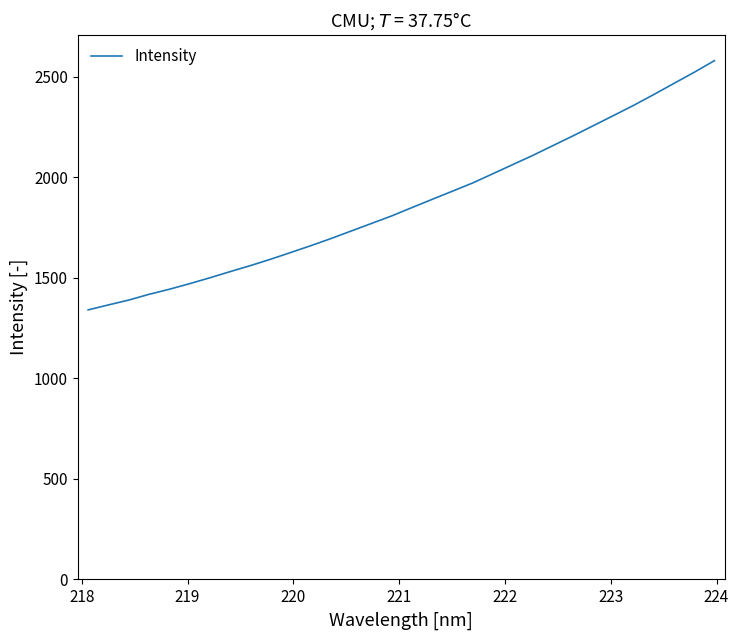

What is the greatest value displayed?

2580.3